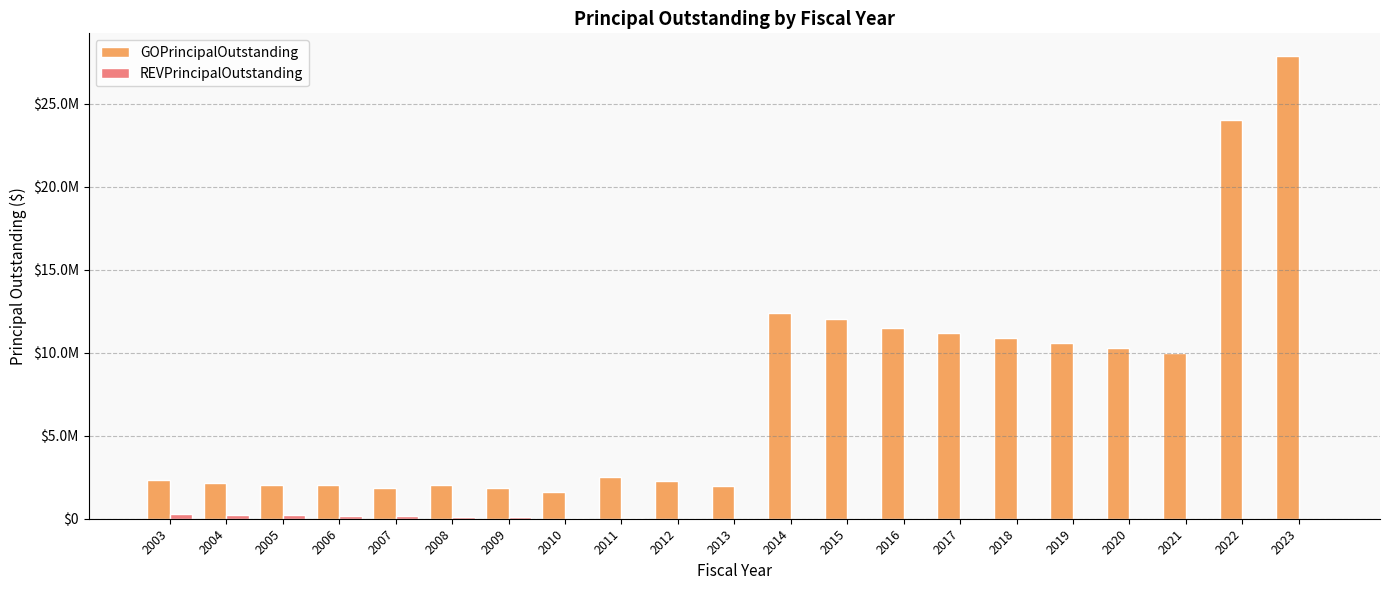

Where does the GOPrincipalOutstanding series first go above 2511000?

2014